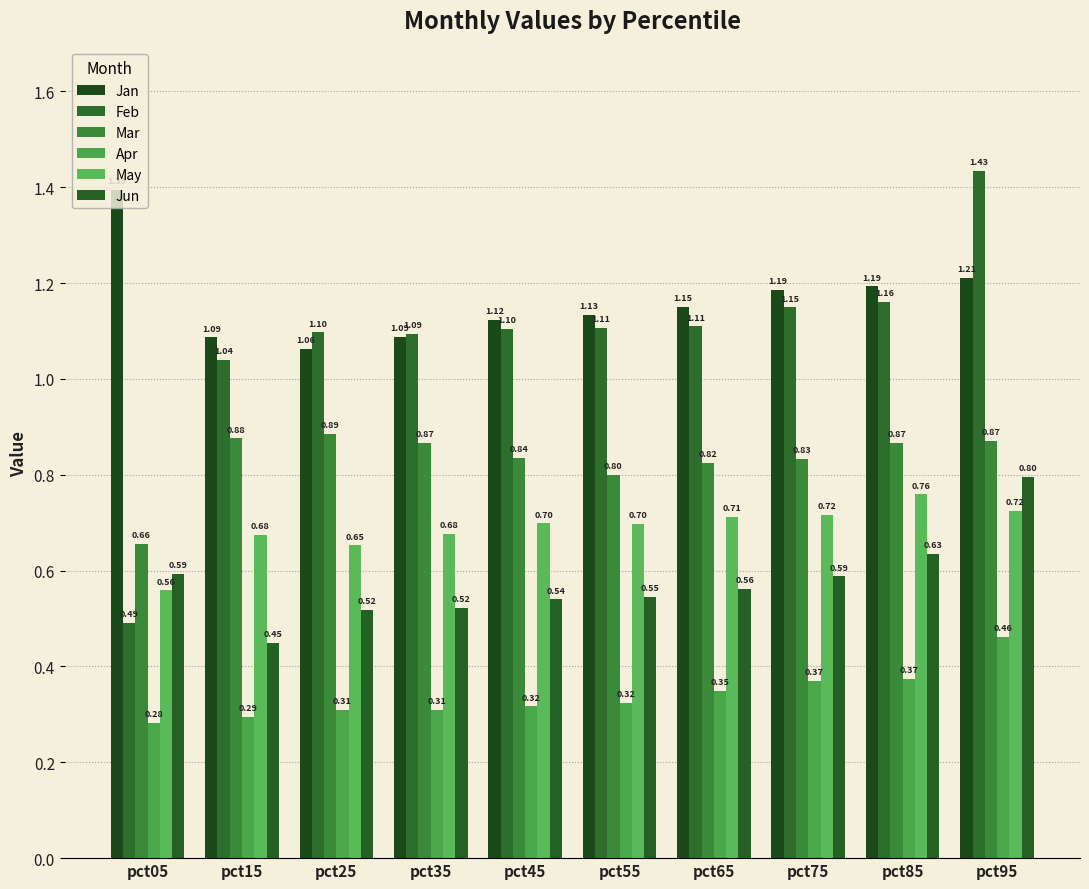

Reading right to left, transcribe all the data shown in this chart.

Jan: 1.2	1.2	1.2	1.2	1.1	1.1	1.1	1.1	1.1	1.4
Feb: 1.4	1.2	1.1	1.1	1.1	1.1	1.1	1.1	1.0	0.5
Mar: 0.9	0.9	0.8	0.8	0.8	0.8	0.9	0.9	0.9	0.7
Apr: 0.5	0.4	0.4	0.3	0.3	0.3	0.3	0.3	0.3	0.3
May: 0.7	0.8	0.7	0.7	0.7	0.7	0.7	0.7	0.7	0.6
Jun: 0.8	0.6	0.6	0.6	0.5	0.5	0.5	0.5	0.4	0.6